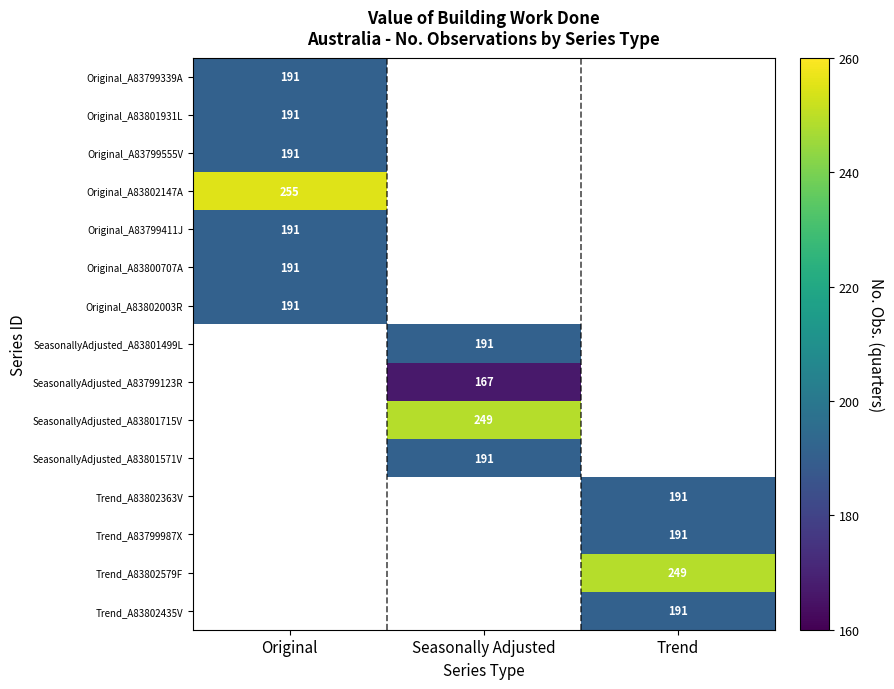

How many distinct data groups are displayed?

15